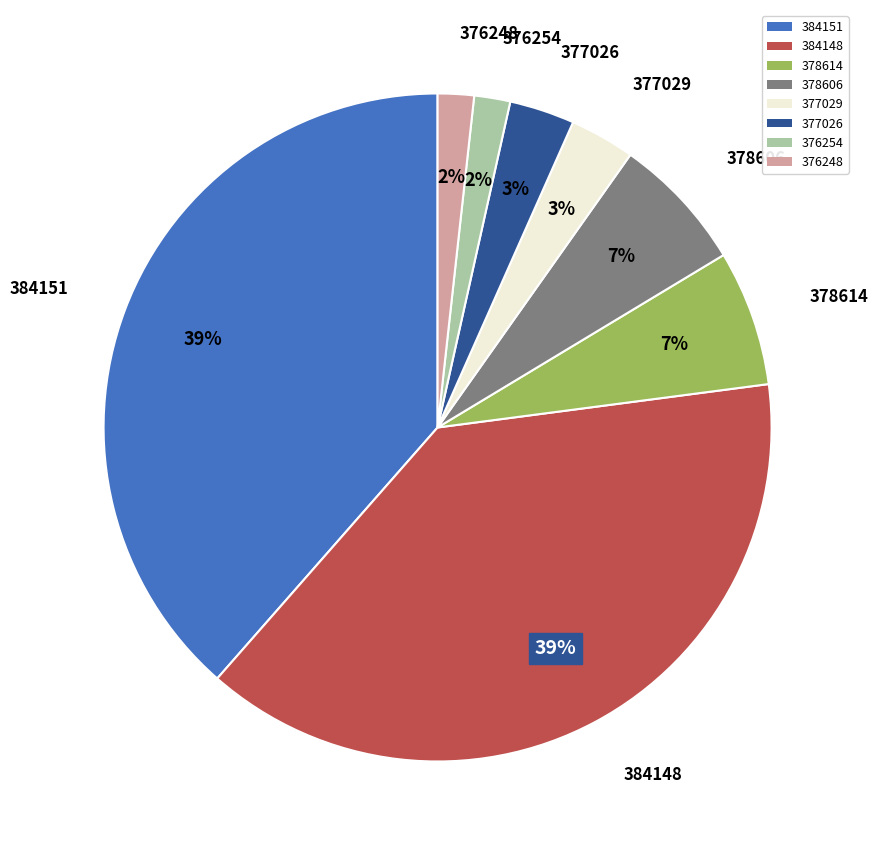

Does 378606 account for over 50% of the chart?

No